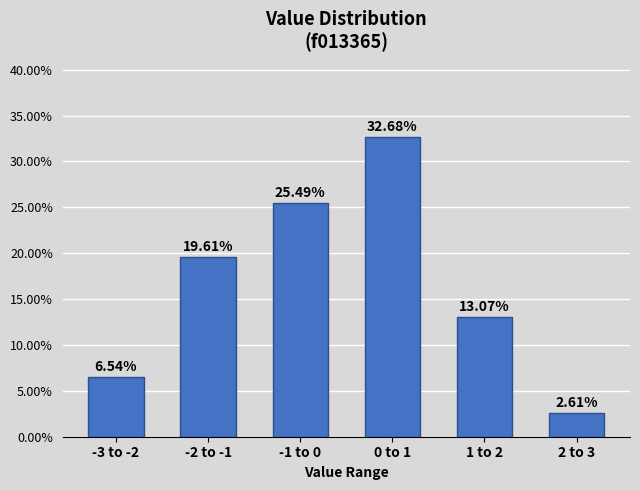

What is the difference between the maximum and minimum values?

30.1